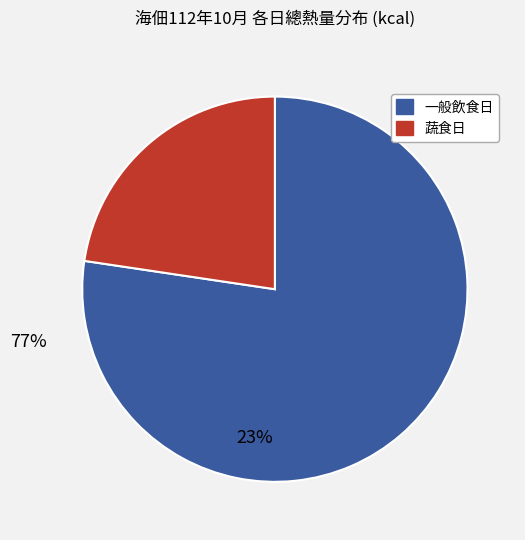

How many slices are in this pie chart?

2